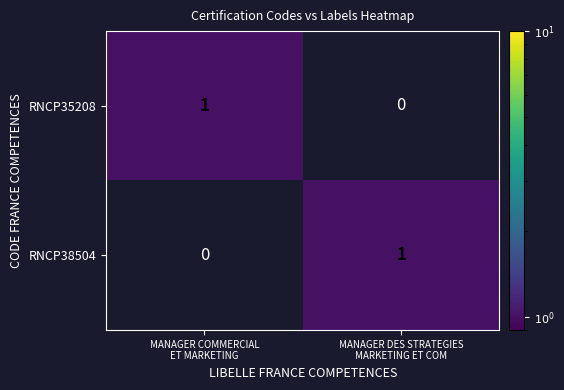

Reading right to left, extract all data points from this chart.

RNCP35208: 0	1
RNCP38504: 1	0